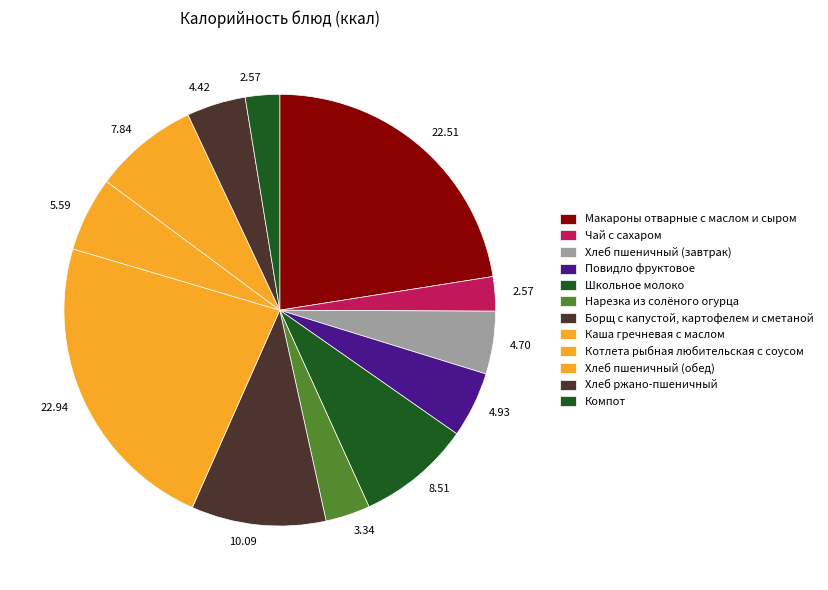

Which slice is the largest?

Каша гречневая с маслом